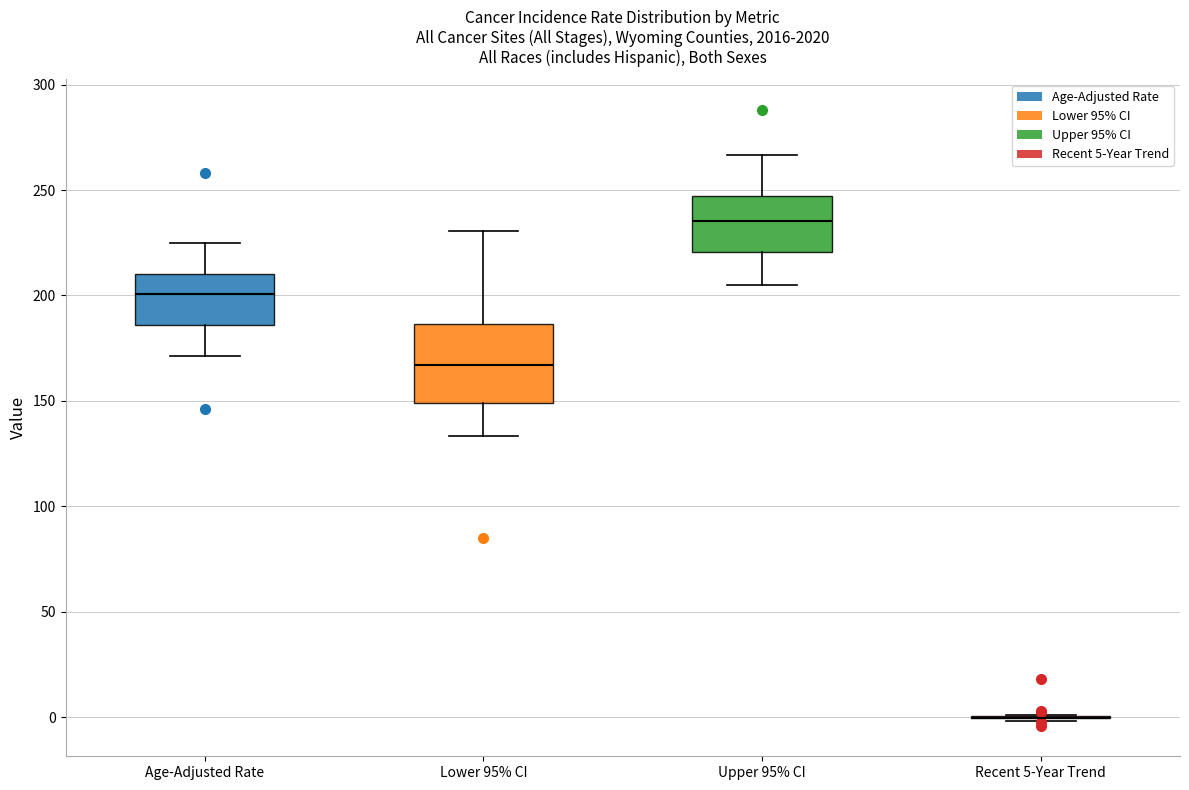

Reading left to right, transcribe this box plot: for each box, give where its median line is, the range the box spans, and where its two whiskers end, as read against the y-axis. The values are not printed on the chart, so give them approximately, as read against the axis.

Age-Adjusted Rate: median 200, box 185 to 210, whiskers 170 to 225
Lower 95% CI: median 165, box 150 to 185, whiskers 135 to 230
Upper 95% CI: median 235, box 220 to 245, whiskers 205 to 265
Recent 5-Year Trend: box collapsed to a line at 0, whiskers 0 to 0